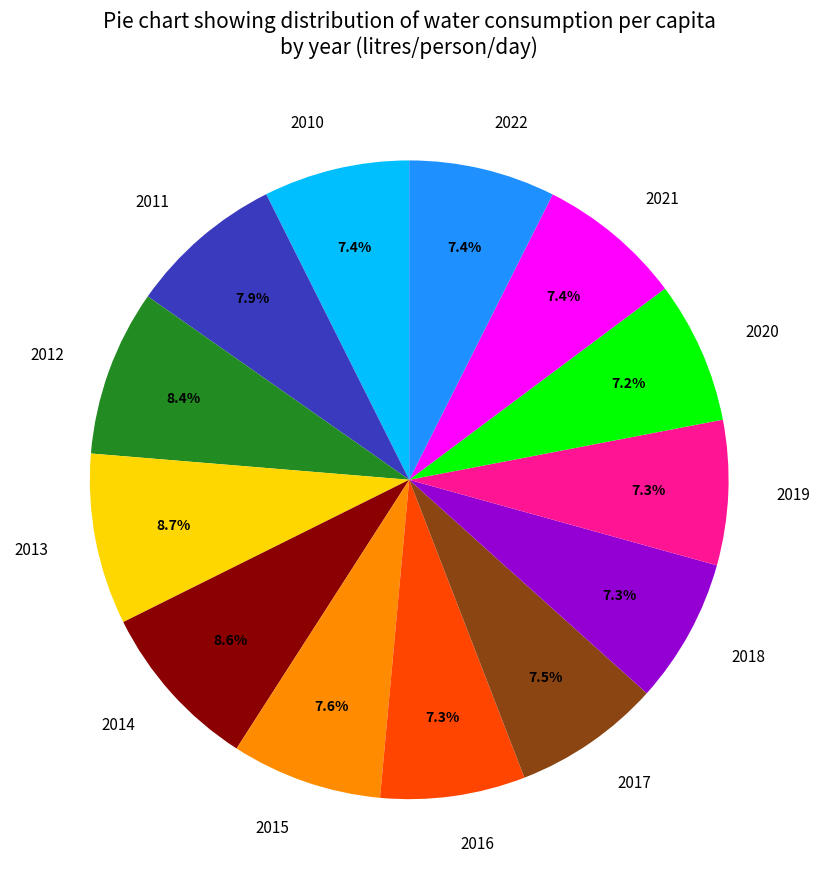

What portion of the pie excludes 2017?

92.5%